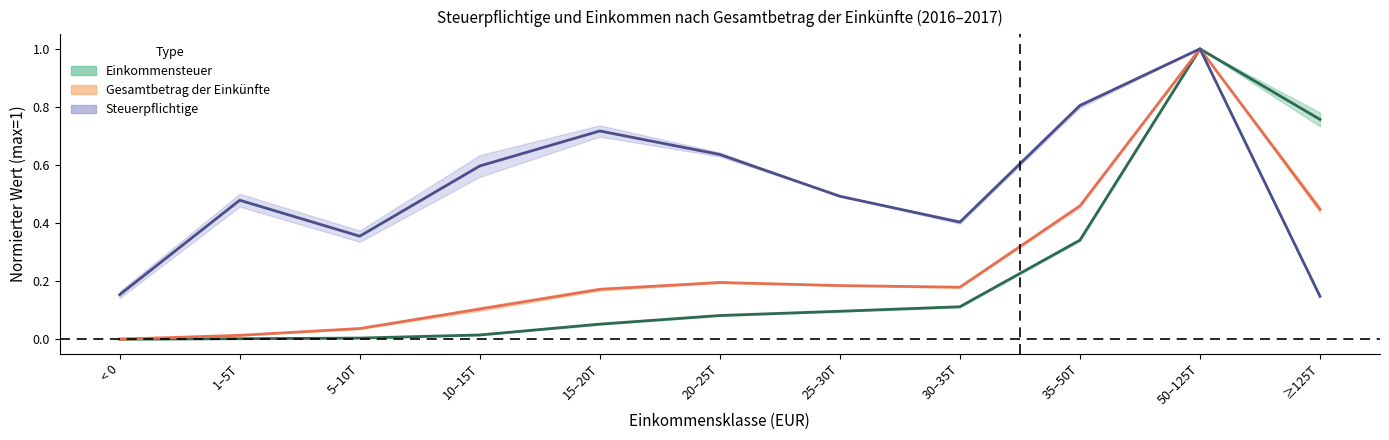

Where is Einkommensteuer (Mitte) nearest to the value 0?

< 0